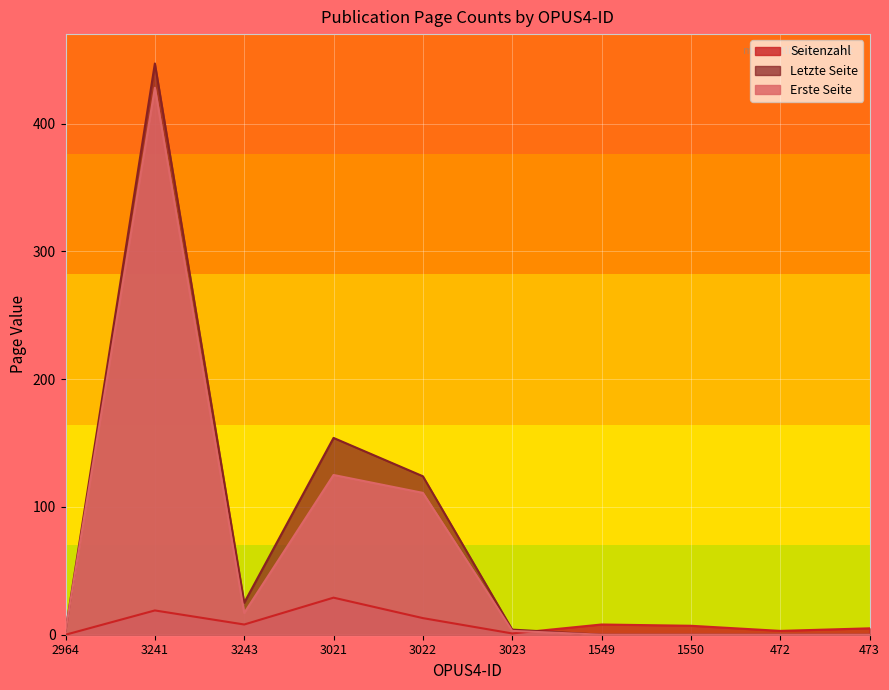

Rank the series at 3243 from highest to lowest value.

Letzte Seite, Erste Seite, Seitenzahl